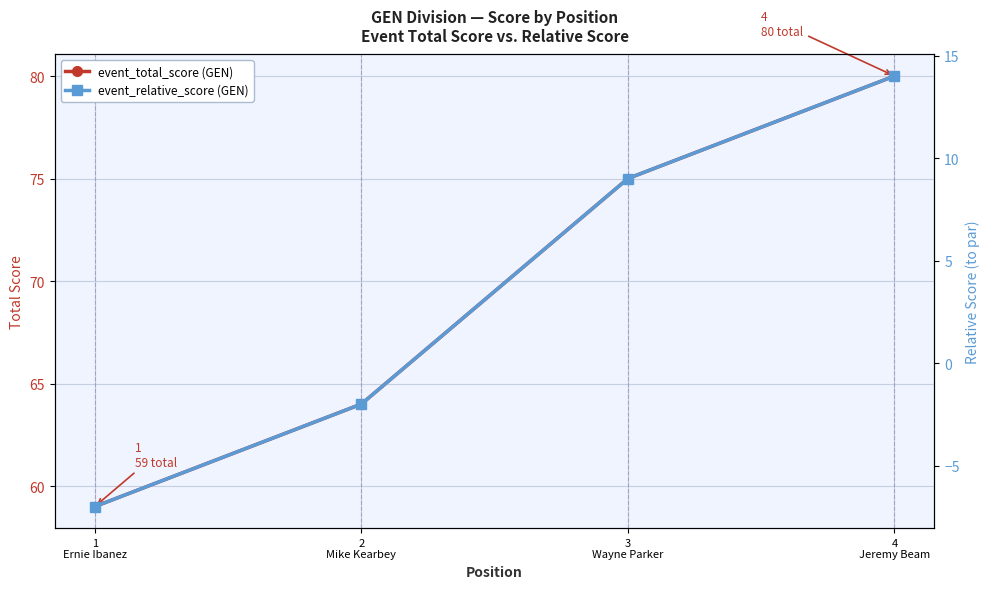

How many round_relative_score values are between -2 and 14?

3